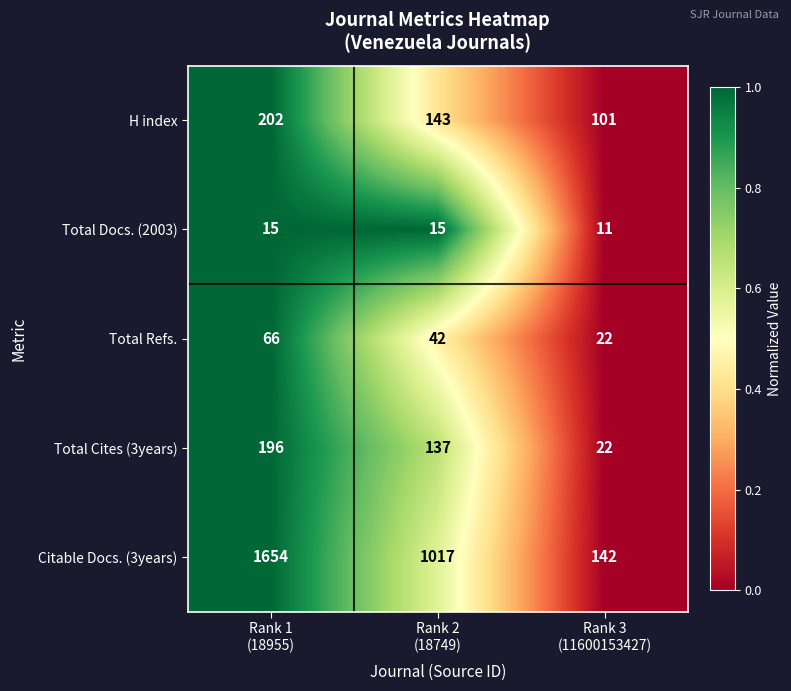

Count the Total Cites (3years) values in the range 22 to 196.

3